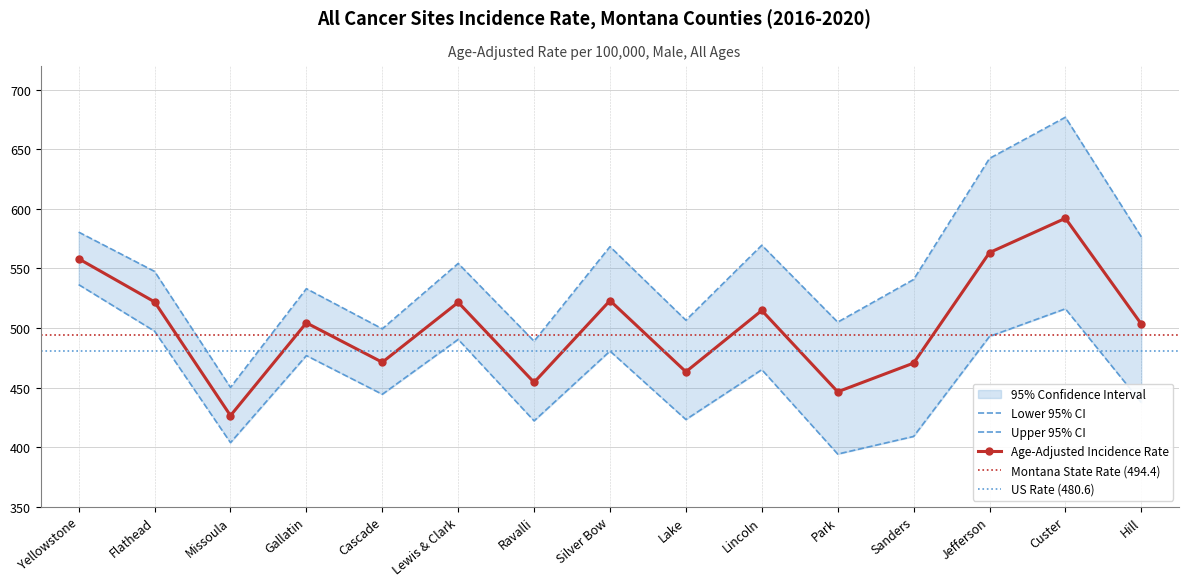

In Age-Adjusted Incidence Rate, how many points are lower than both neighbors (excluding endpoints)?

5